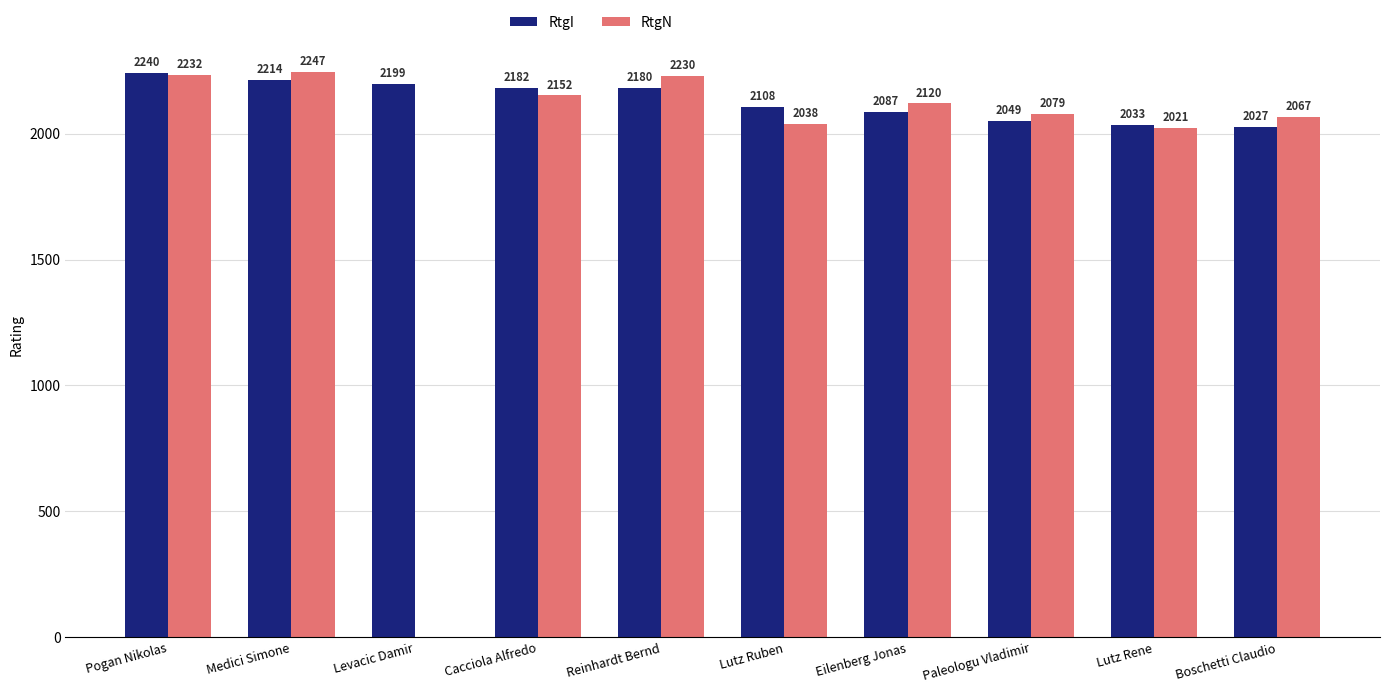

What is the sum of all RtgN values?

19186